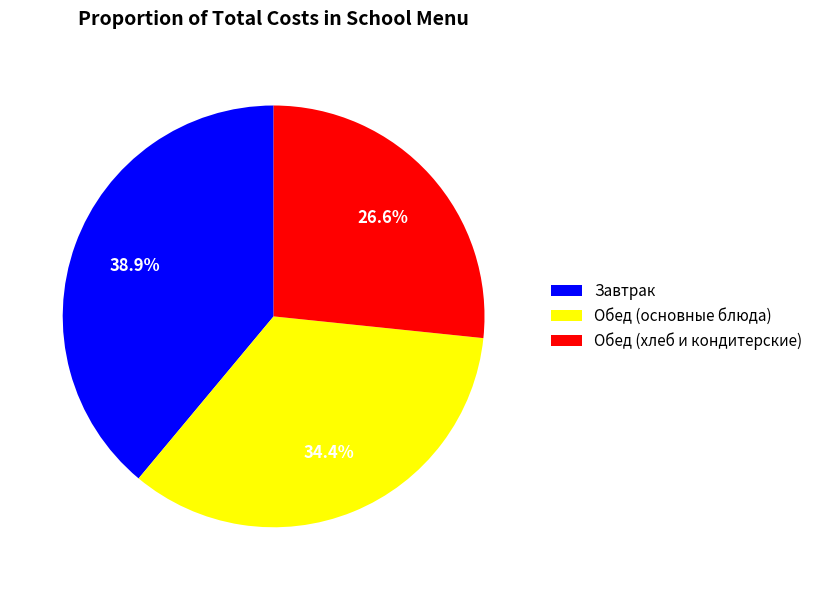

To the nearest percent, what is the difference between the largest and smallest slice percentages?

12%